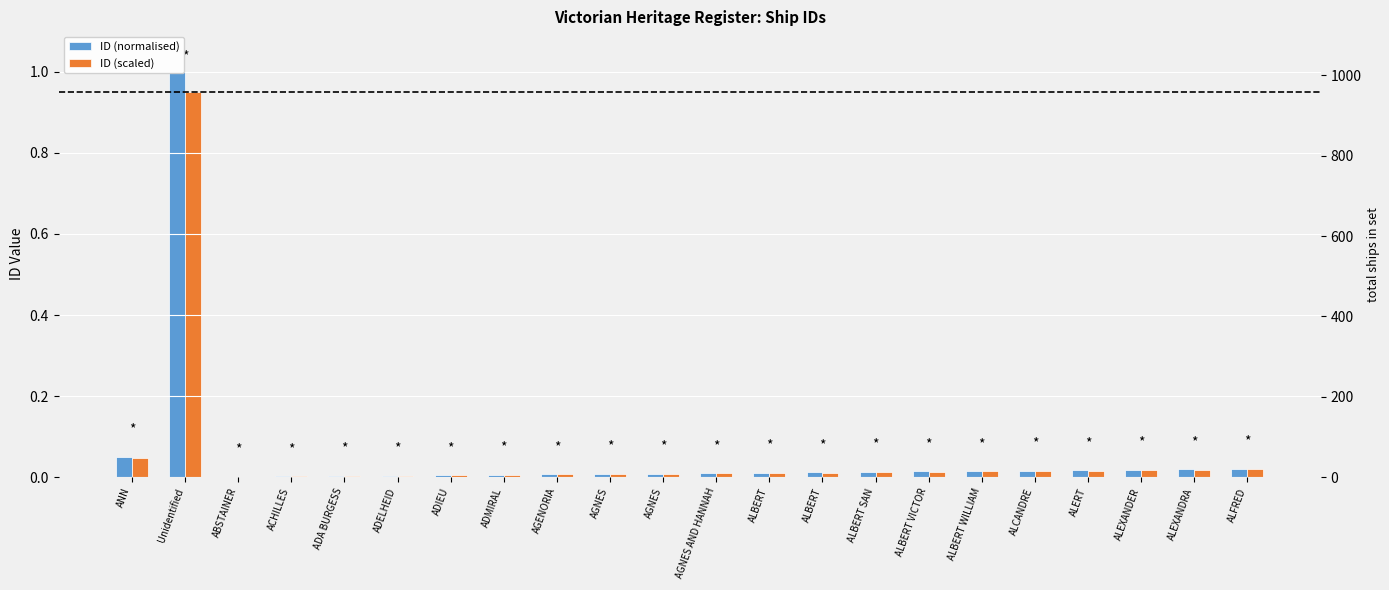

What is the highest value of the ID (scaled) series?

0.9